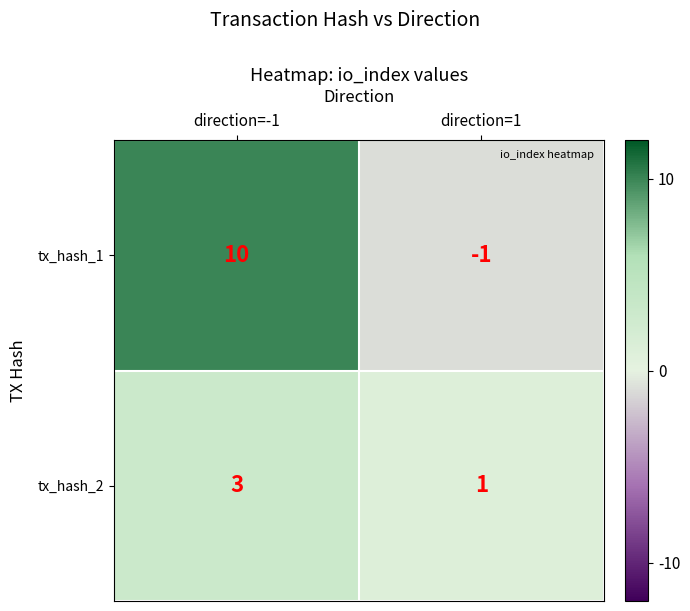

What is the maximum value shown in the chart?

10